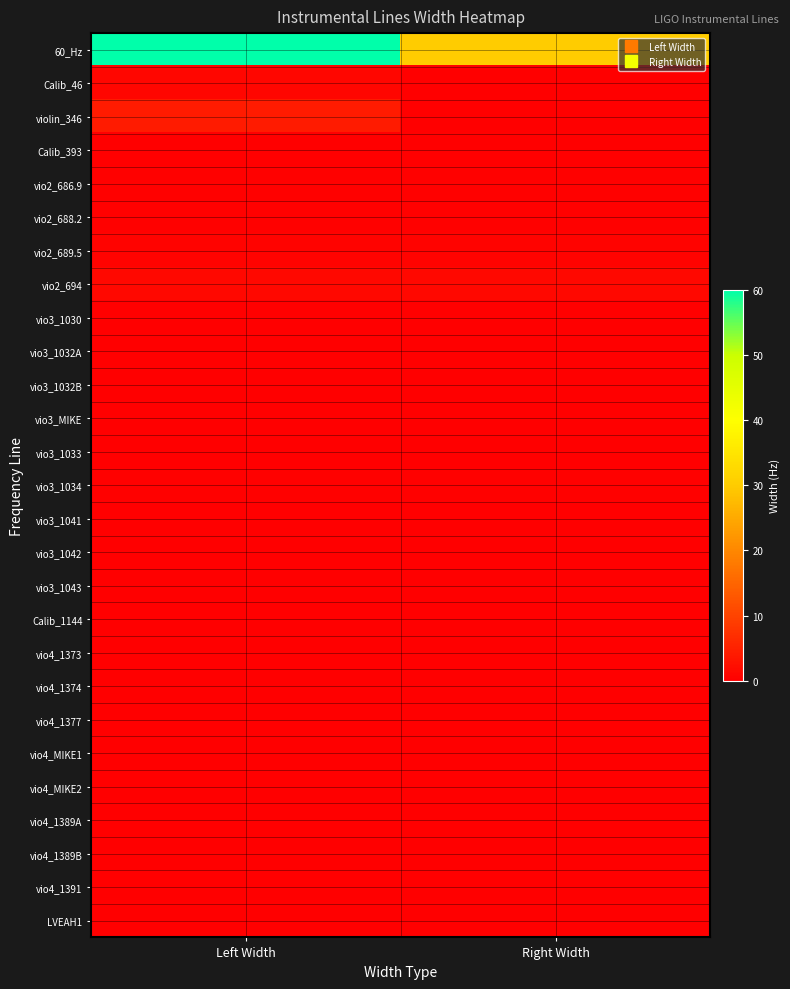

What is the total value across all series at Left Width?

69.5